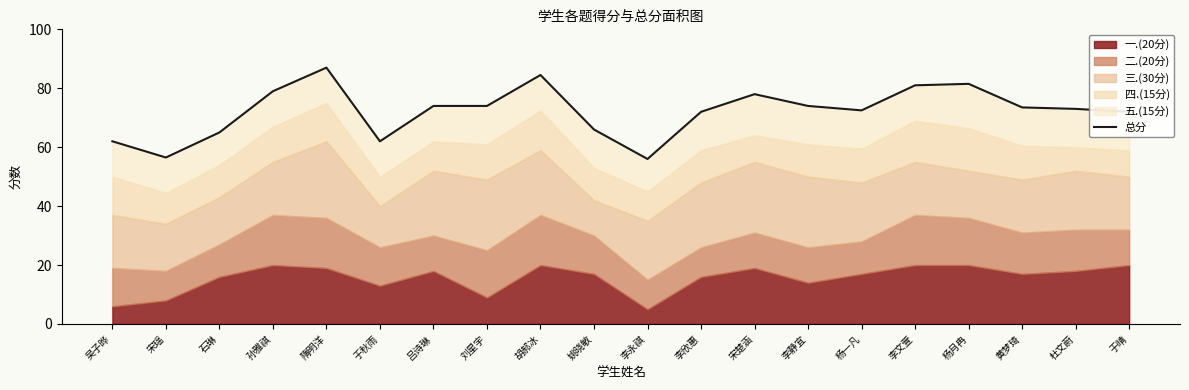

Rank the categories by value from highest to lowest.

隋明洋, 胡郝冰, 杨月冉, 李文萱, 孙雅祺, 宋楚涵, 吕诗琳, 刘星宇, 李静宜, 黄梦琦, 杜文蔚, 杨一凡, 李欣惠, 于晴, 姚晓敏, 石琳, 吴子晔, 于秋雨, 宋瑶, 李永祺